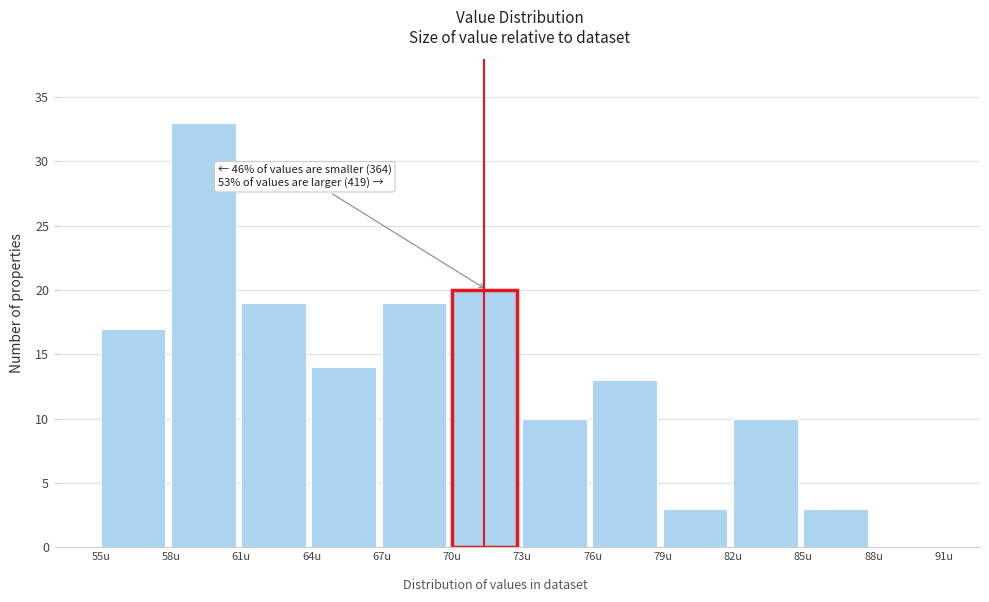

Which range on the x-axis has the tallest bar?

58 to 61